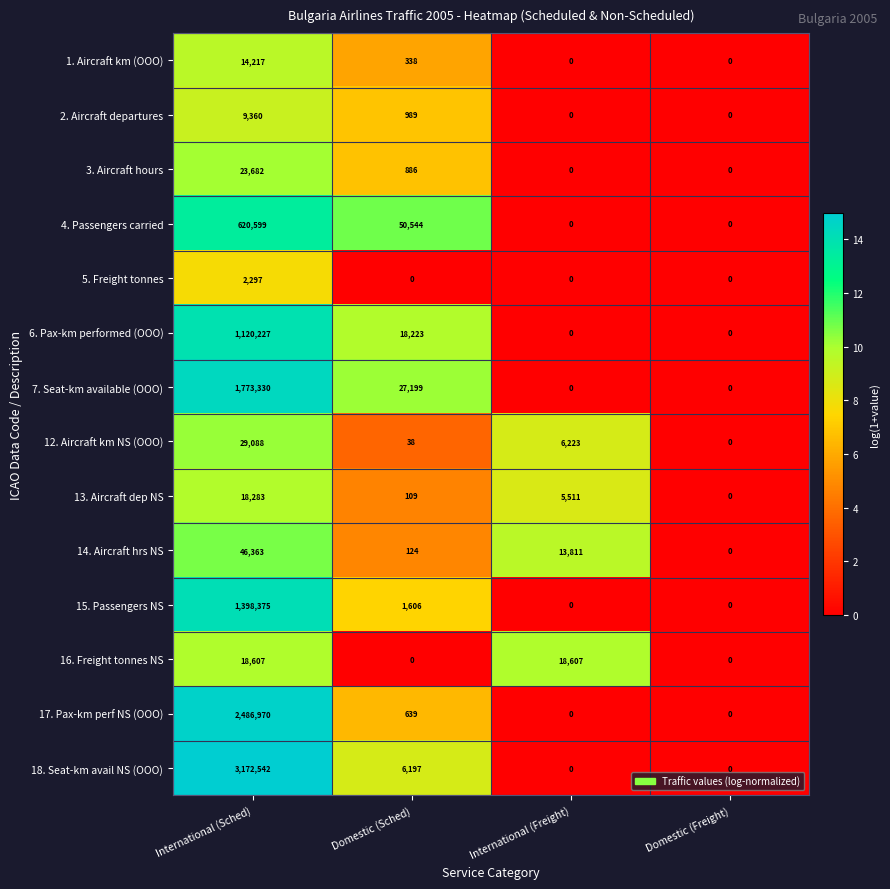

Is the value of 7. Seat-km available (OOO) at International (Sched) greater than the value of 13. Aircraft dep NS at Domestic (Sched)?

Yes